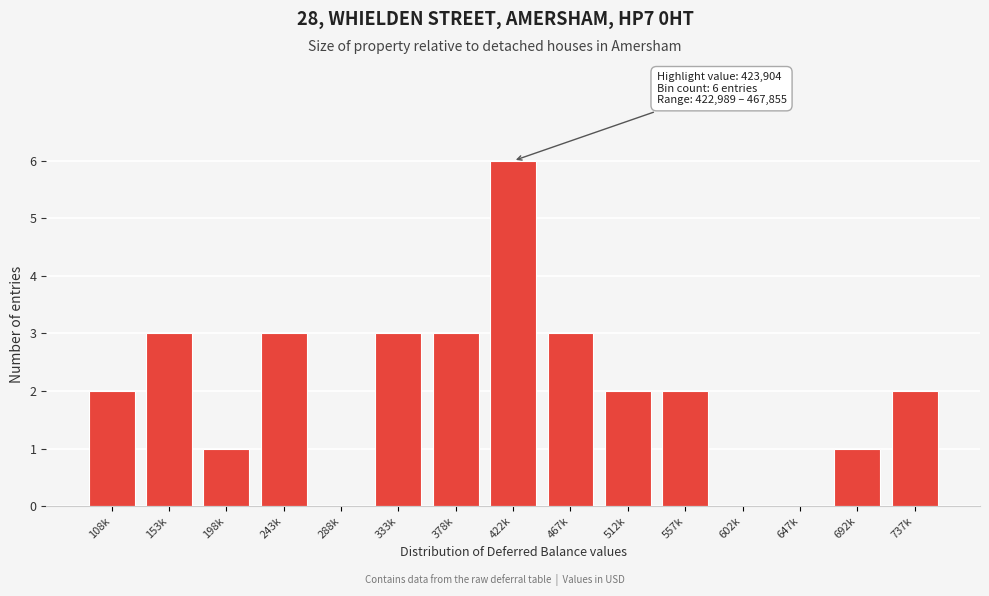

Reading right to left, extract all data points from this chart.

737k=2	692k=1	647k=0	602k=0	557k=2	512k=2	467k=3	422k=6	378k=3	333k=3	288k=0	243k=3	198k=1	153k=3	108k=2